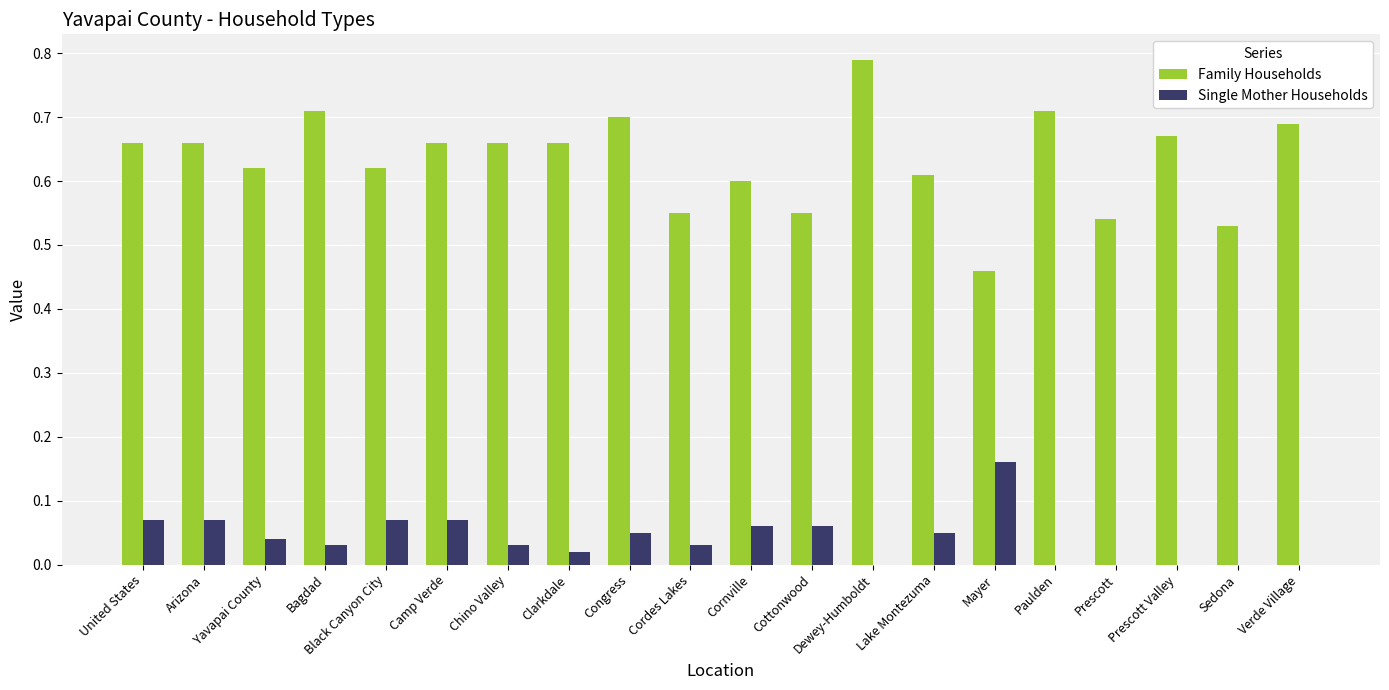

Does the chart contain stacked bars?

No